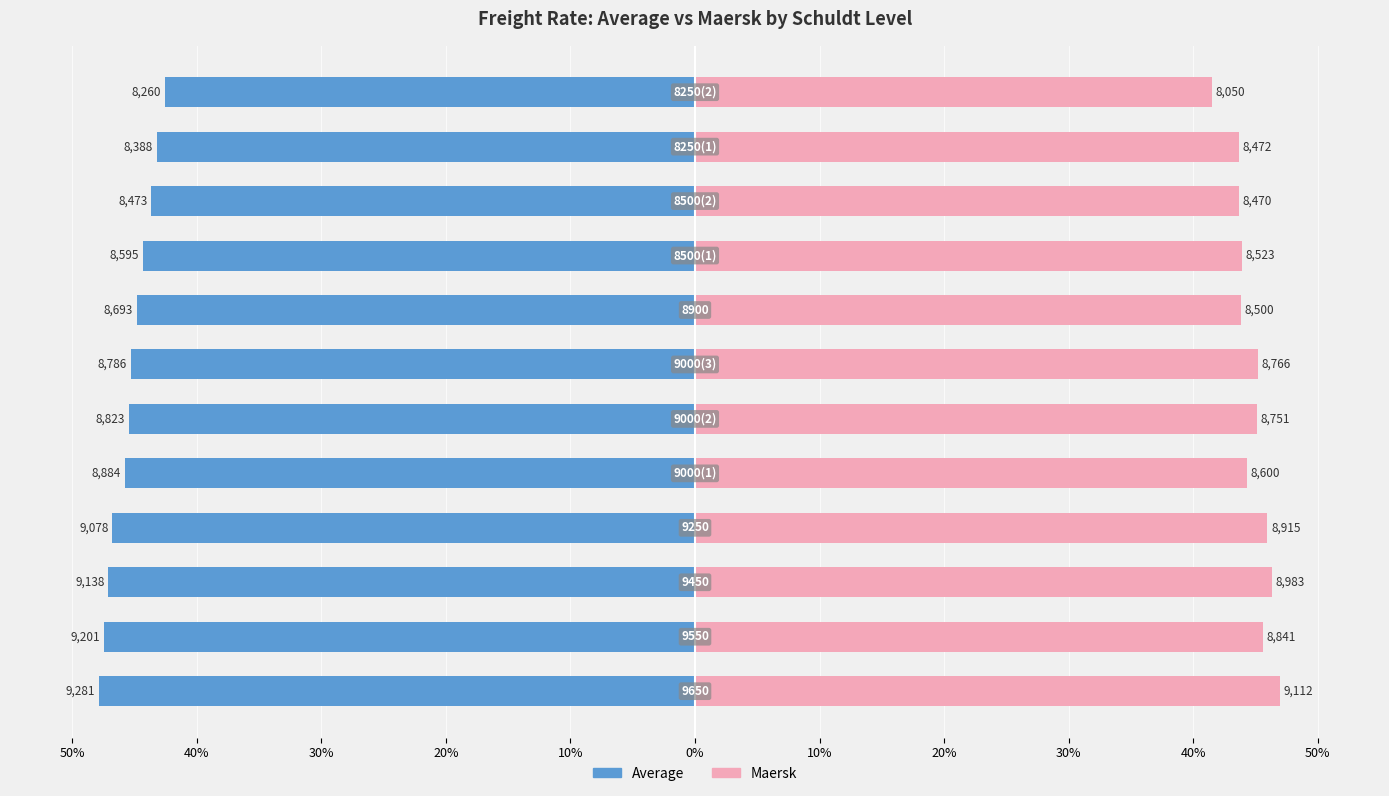

Which series has the largest range (max minus min)?

Maersk